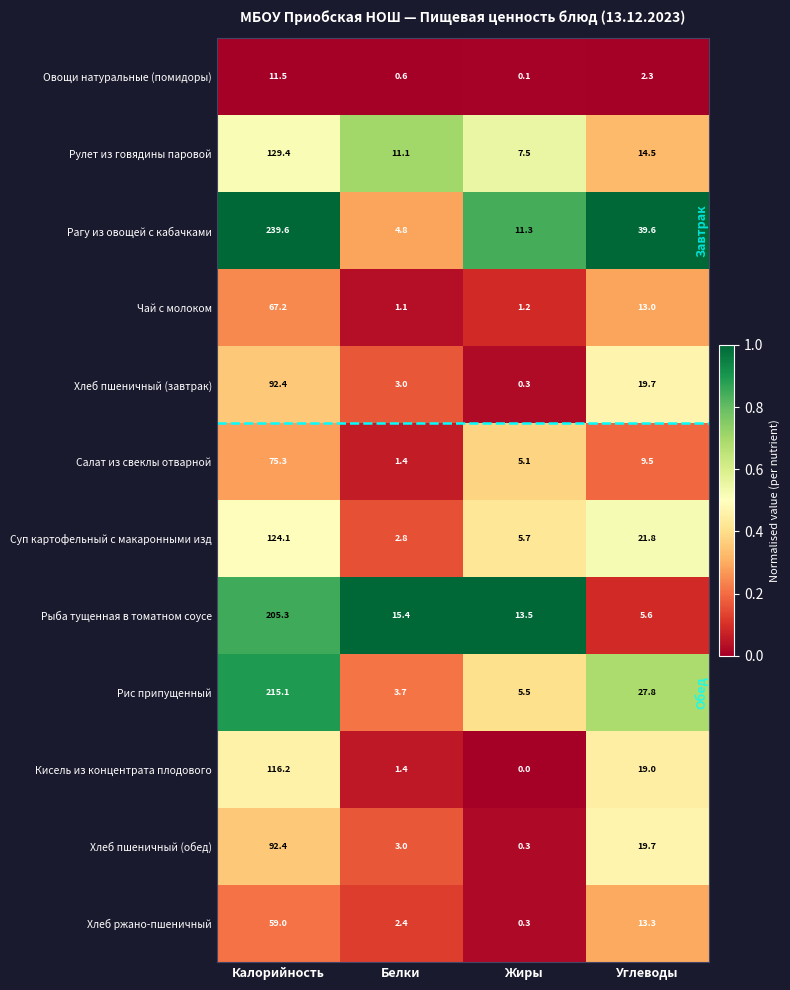

How many series are shown in this chart?

12